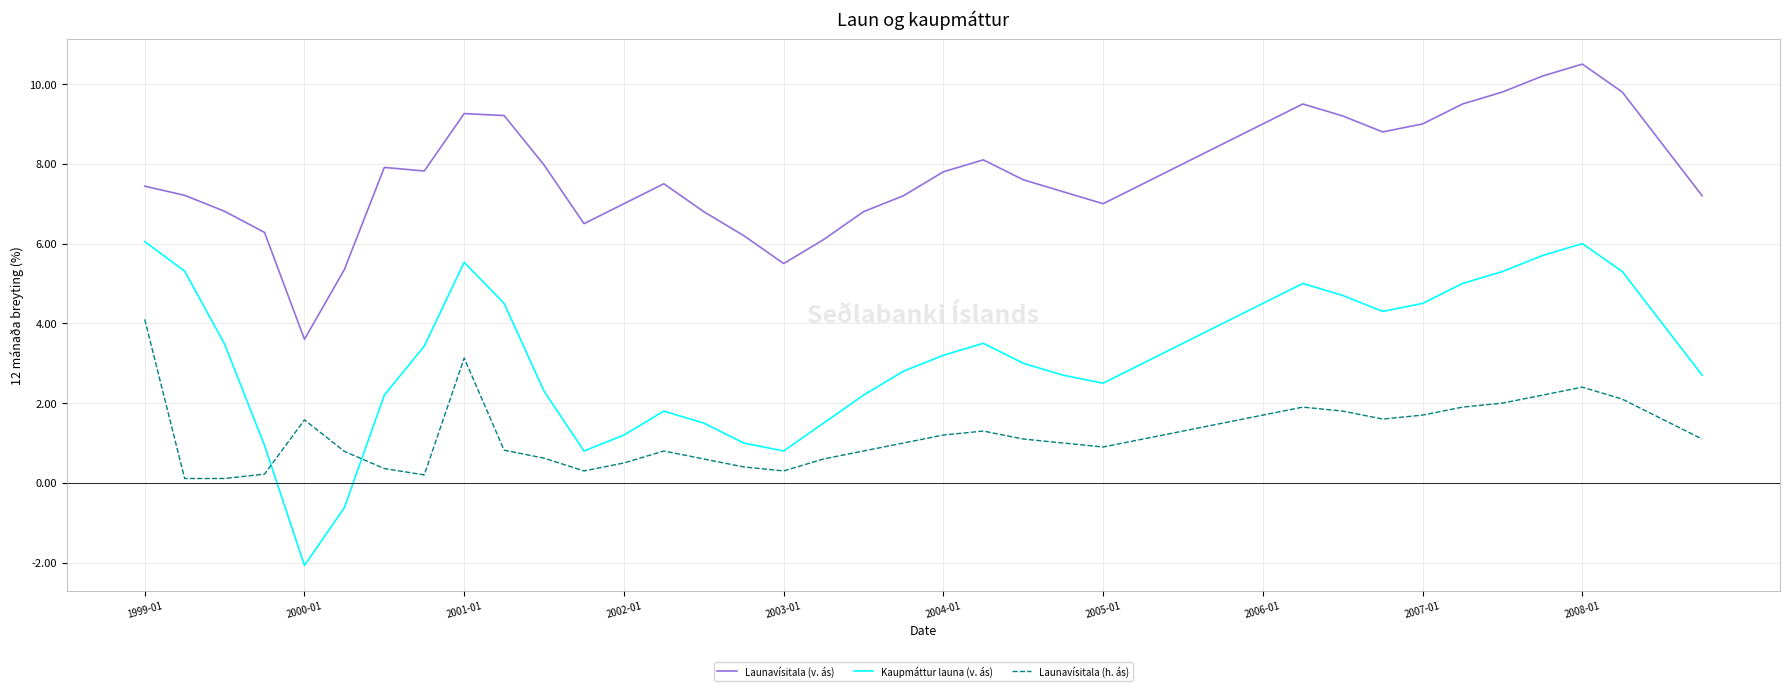

Does the chart display data point markers on the line(s)?

No